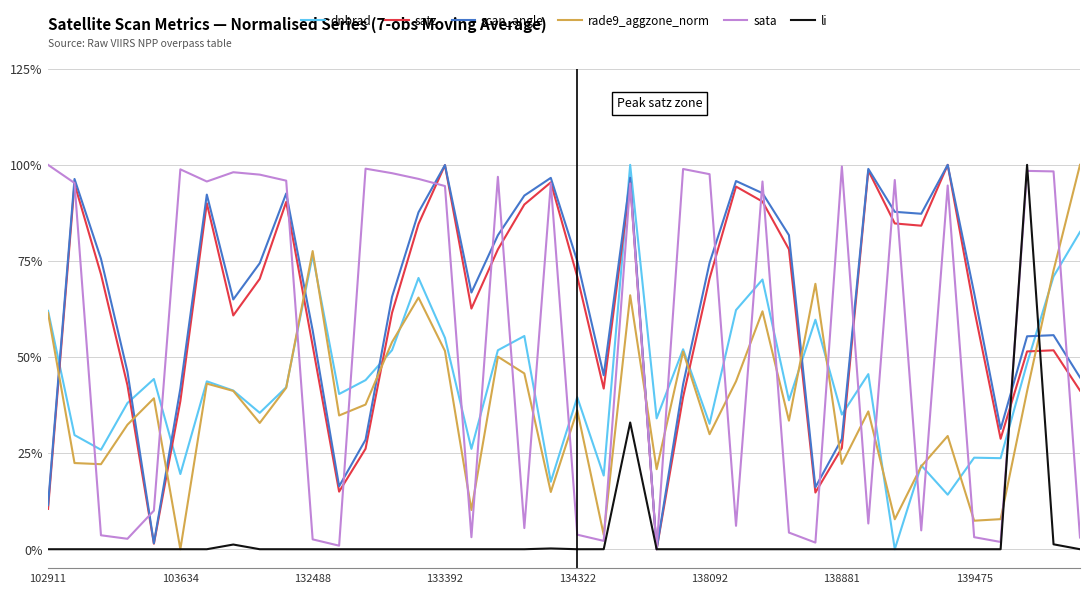

What are all the series names shown in the legend?

dnbrad, satz, scan_angle, rade9_aggzone_norm, sata, li